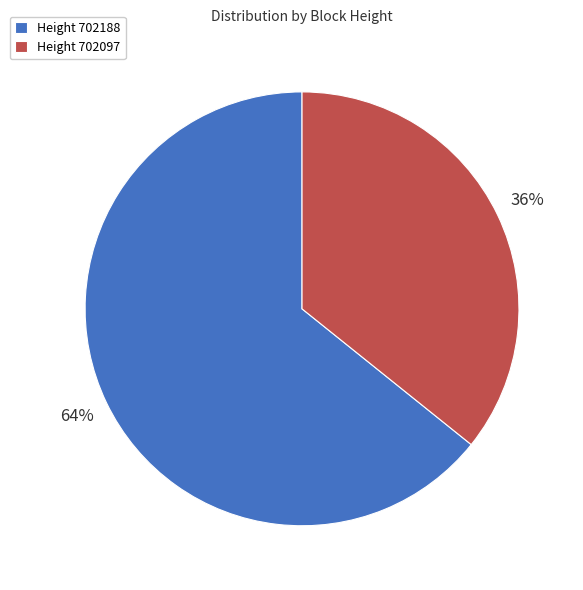

Which slice is the smallest?

Height 702097